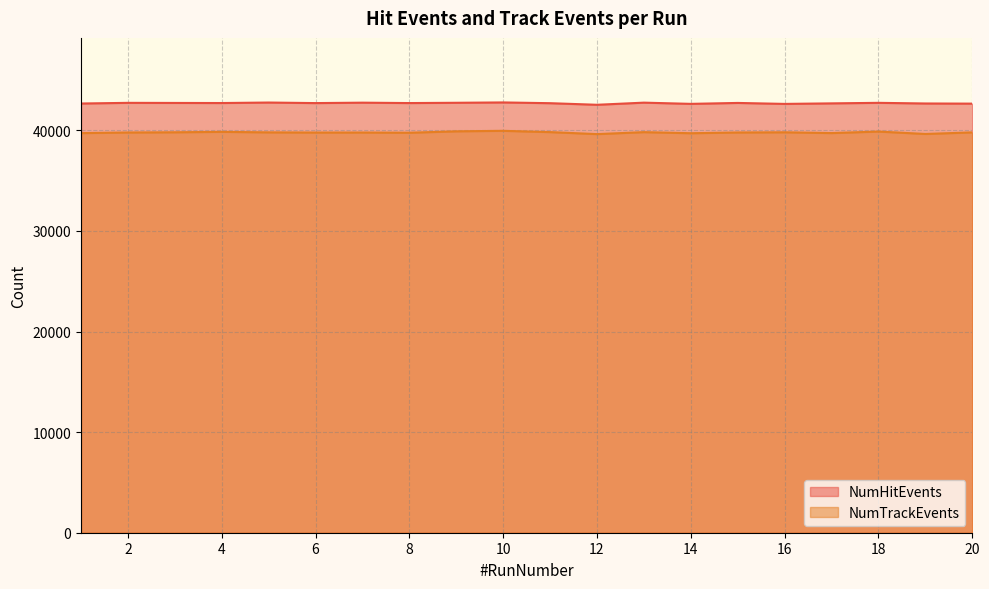

What is the difference between the maximum and minimum values in the NumTrackEvents series?

326